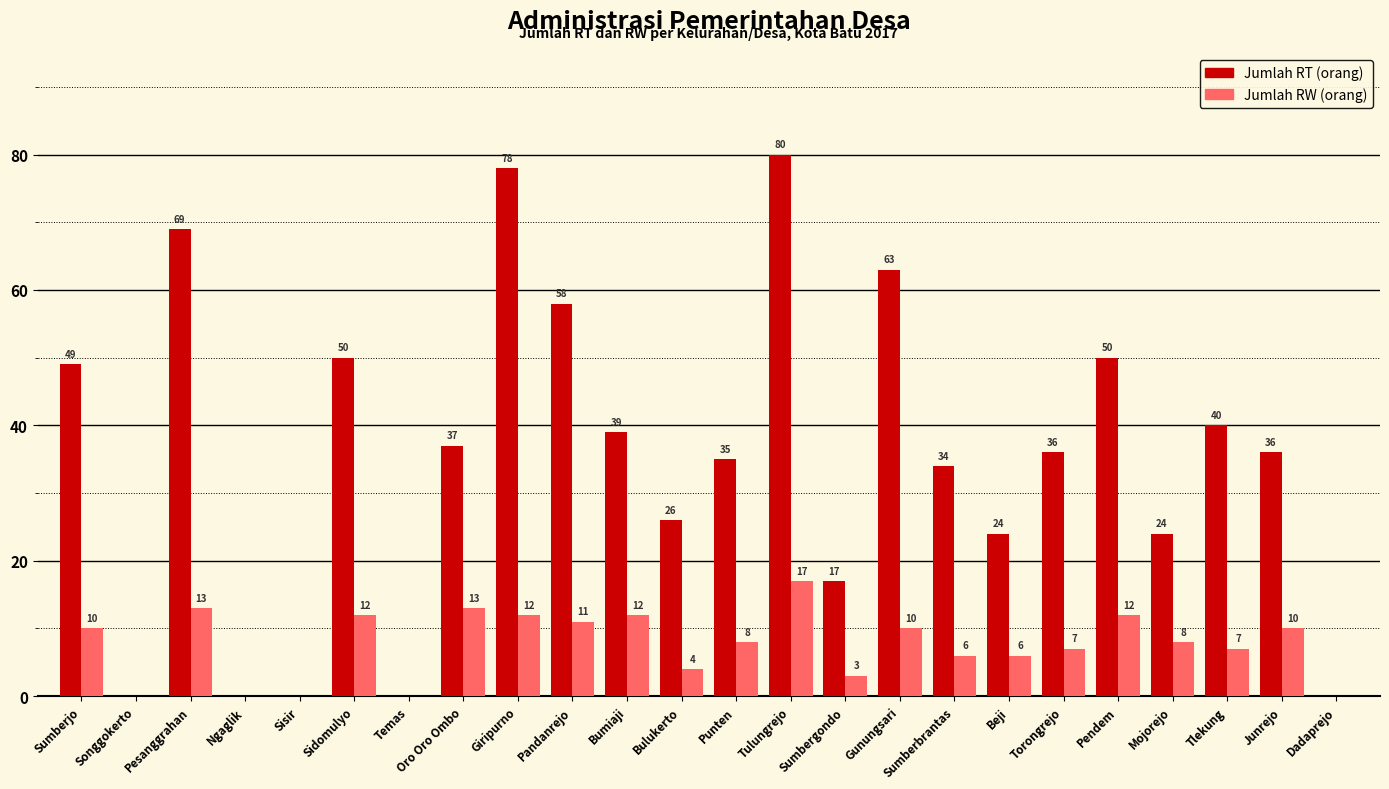

Reading left to right, extract all data points from this chart.

Jumlah RT (orang): 49	0	69	0	0	50	0	37	78	58	39	26	35	80	17	63	34	24	36	50	24	40	36	0
Jumlah RW (orang): 10	0	13	0	0	12	0	13	12	11	12	4	8	17	3	10	6	6	7	12	8	7	10	0